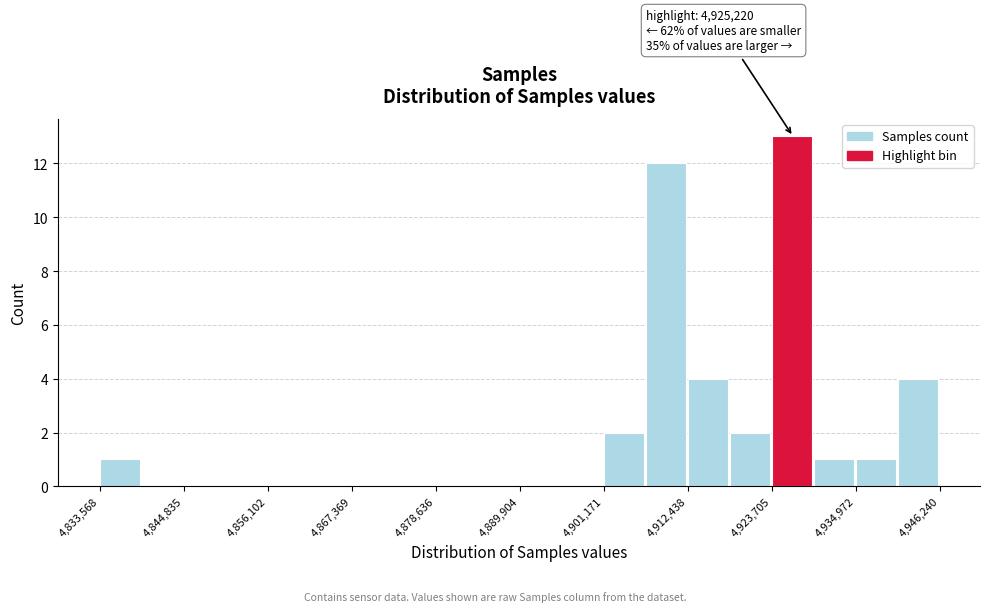

Read against the x-axis, roughly where is the centre of the tallest bar?

4926000